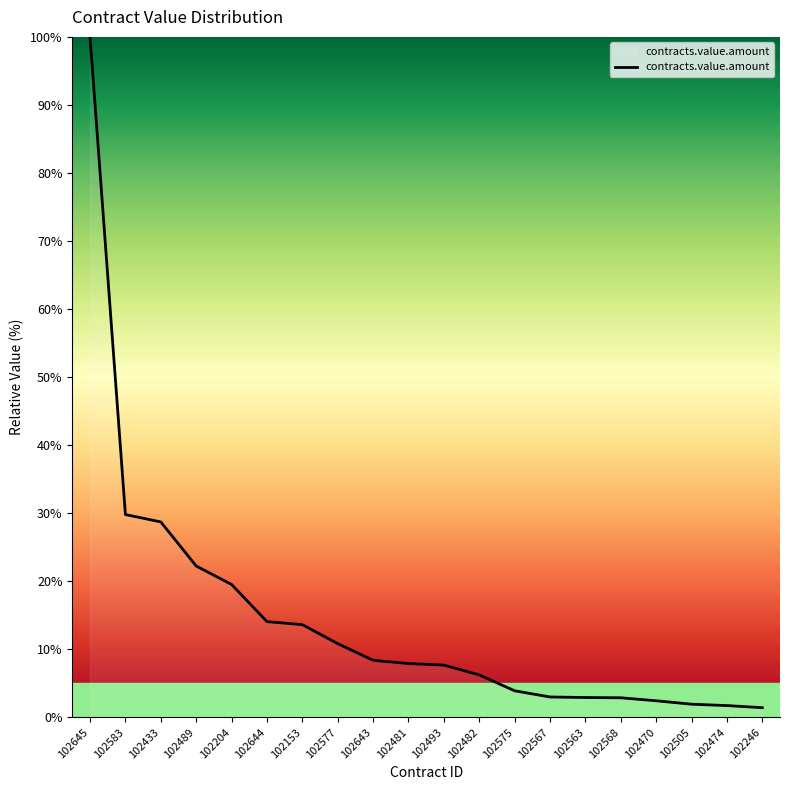

How many values are below 7?

9